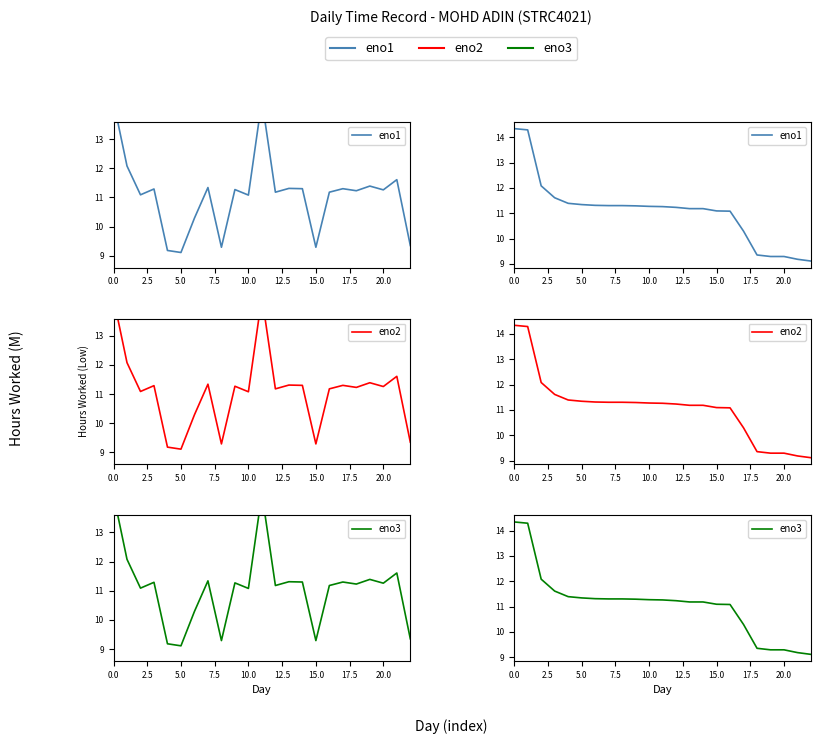

What is the maximum value for eno1?

14.3